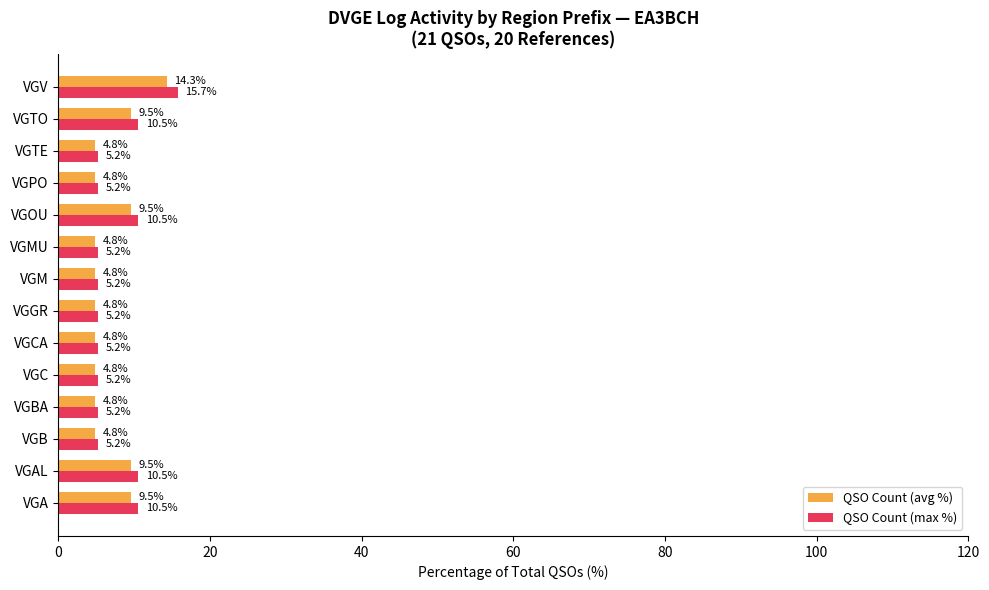

Rank the series by their maximum value, from highest to lowest.

QSO Count (max %), QSO Count (avg %)